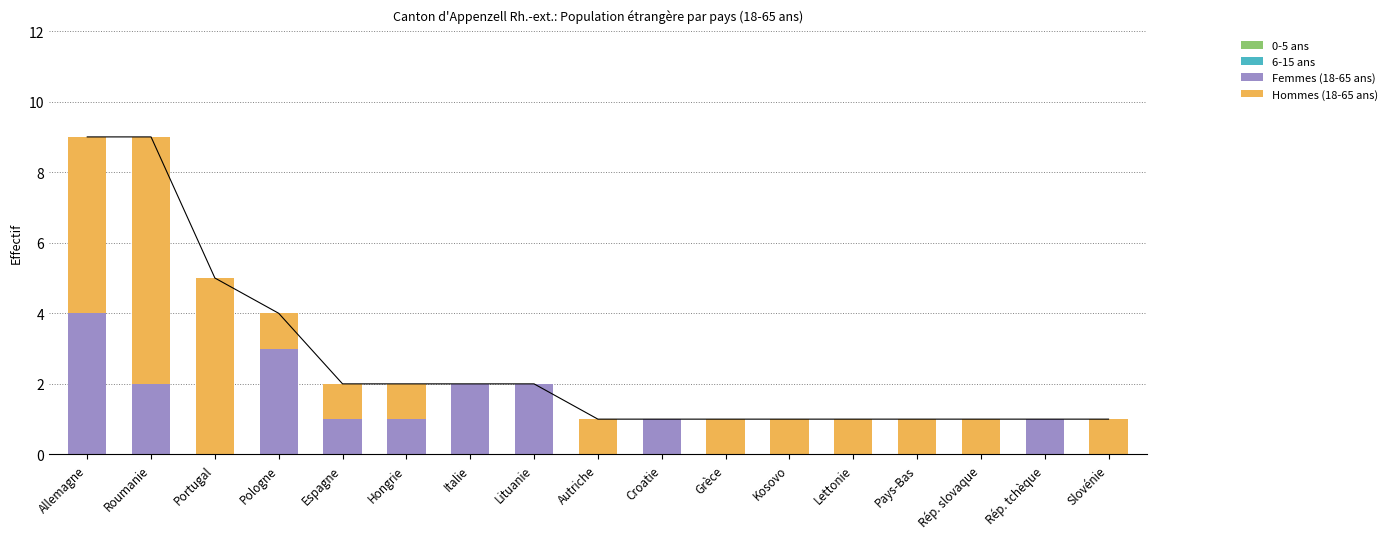

What is the difference between the Femmes (18-65 ans) values at Italie and Pologne?

1